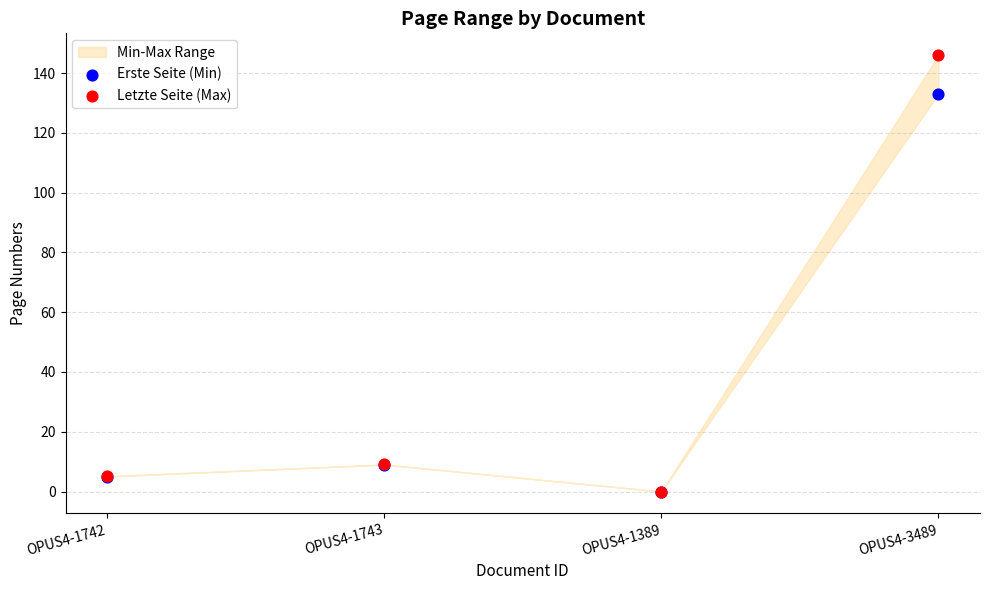

In the Letzte Seite (Max) series, what Y value is closest to 73?

9.1